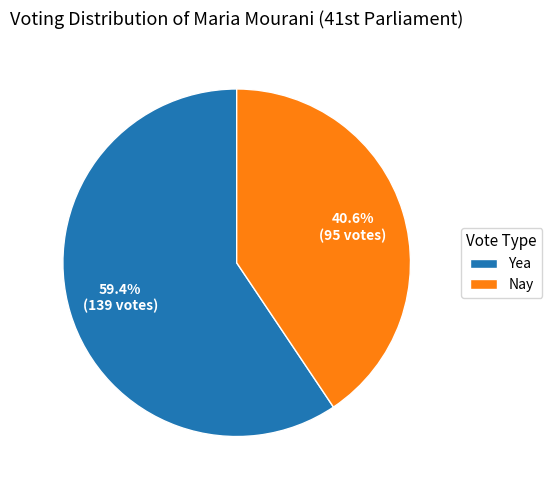

What is the ratio of the value at Nay to the value at Yea?

0.7